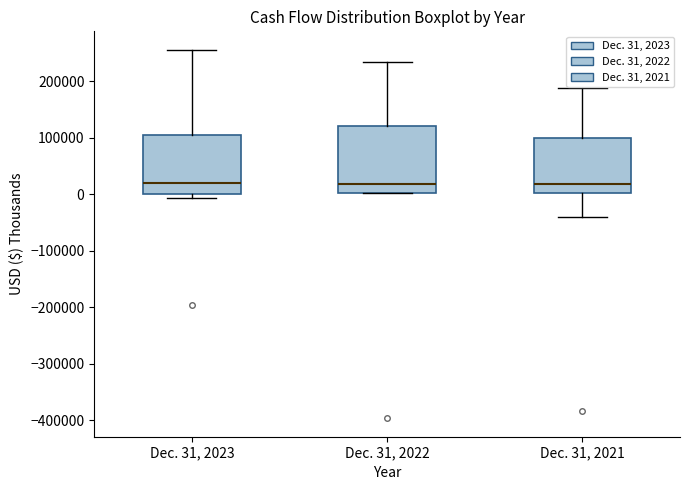

Where does the upper whisker of the box for Dec. 31, 2023 end on the y-axis? The values are not printed on the chart, so give them approximately, as read against the axis.

260000